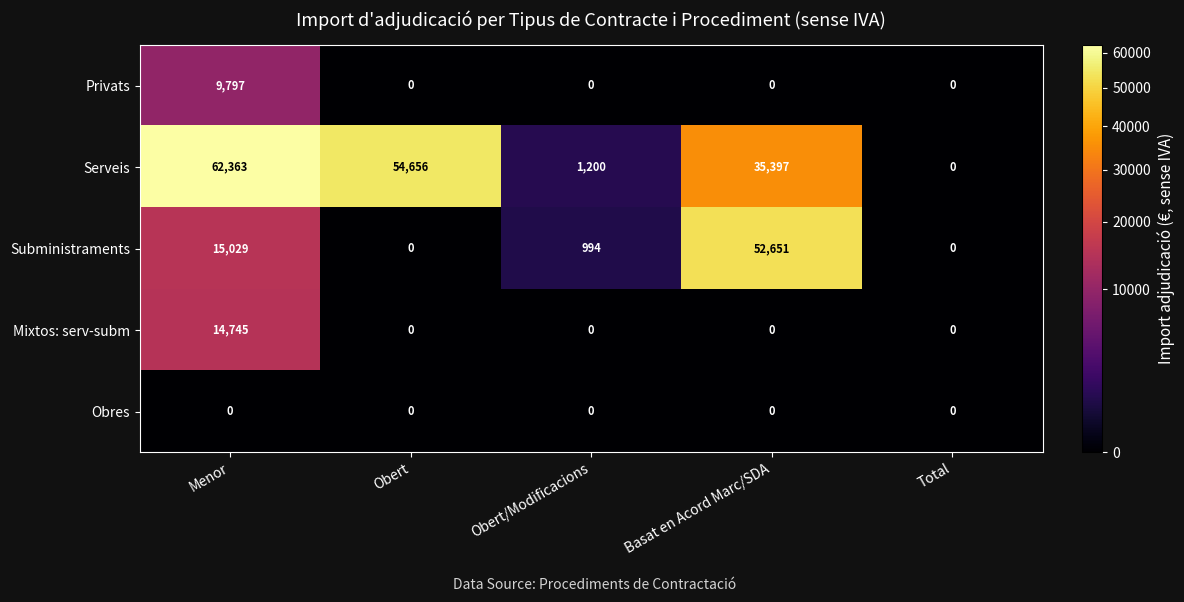

At which category is the sum across all series the highest?

Menor